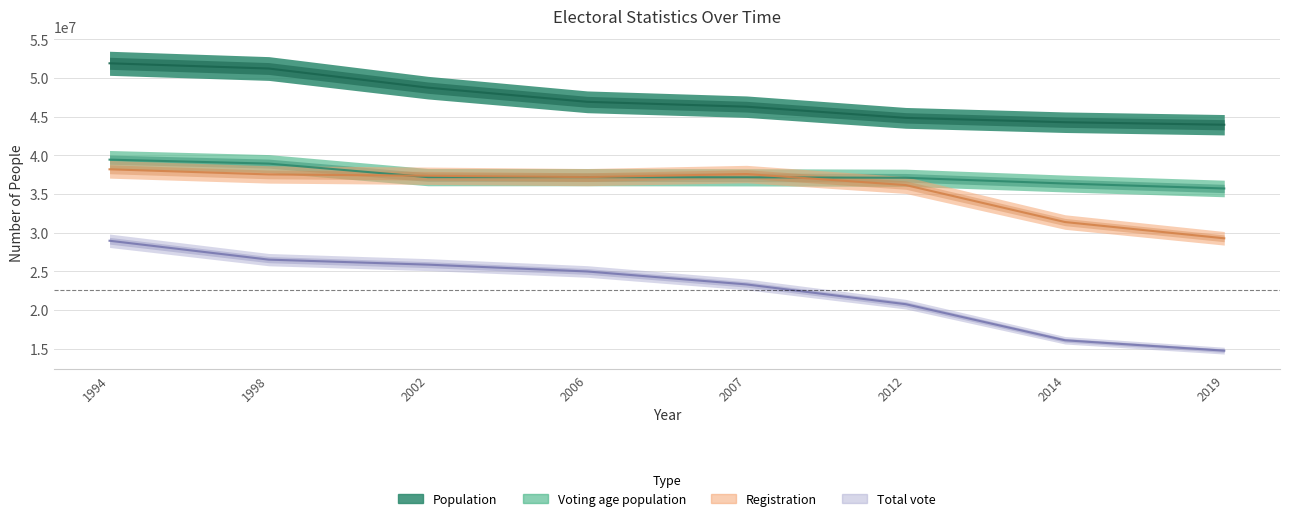

How many values in the Registration series are below 37368748?

4